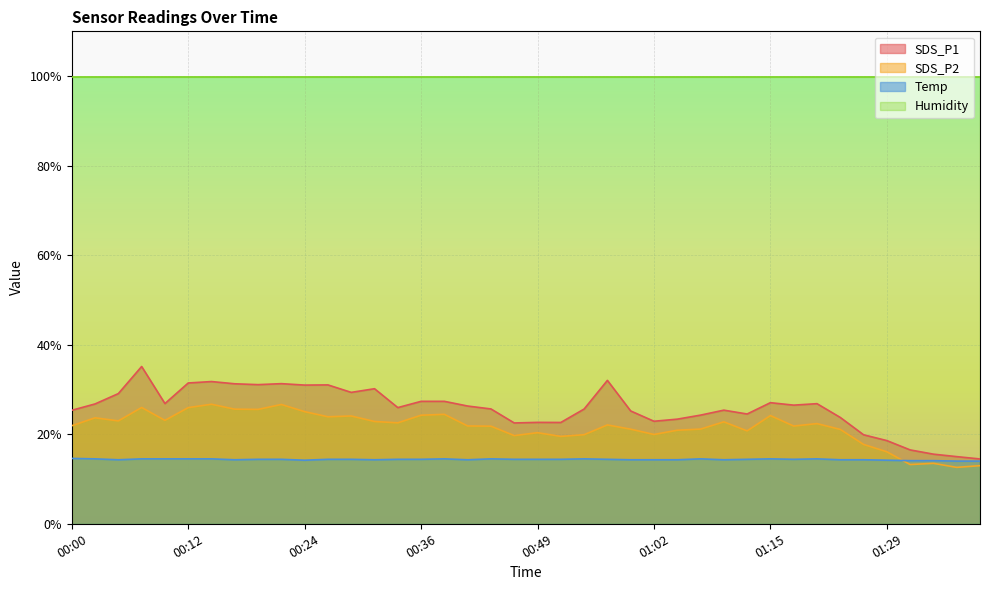

Reading left to right, extract all data points from this chart.

SDS_P1: 25.4	26.8	29.1	35.1	26.9	31.4	31.8	31.3	31.1	31.3	31.0	31.0	29.4	30.2	25.9	27.4	27.4	26.3	25.6	22.5	22.6	22.6	25.6	32.0	25.2	22.9	23.4	24.3	25.4	24.5	27.1	26.5	26.8	23.8	19.9	18.6	16.5	15.6	15.0	14.5
SDS_P2: 21.9	23.7	23.0	26.0	23.1	25.9	26.7	25.6	25.6	26.6	25.1	23.9	24.1	22.9	22.6	24.2	24.4	21.9	21.8	19.7	20.4	19.5	19.9	22.1	21.1	19.9	20.9	21.1	22.8	20.8	24.2	21.8	22.4	21.1	17.7	16.1	13.2	13.5	12.6	13.0
Temp: 14.6	14.5	14.3	14.5	14.5	14.5	14.5	14.3	14.4	14.4	14.2	14.4	14.4	14.3	14.4	14.4	14.5	14.3	14.5	14.4	14.4	14.4	14.5	14.4	14.3	14.3	14.3	14.5	14.3	14.4	14.5	14.4	14.5	14.3	14.3	14.2	14.1	14.1	14.0	14.0